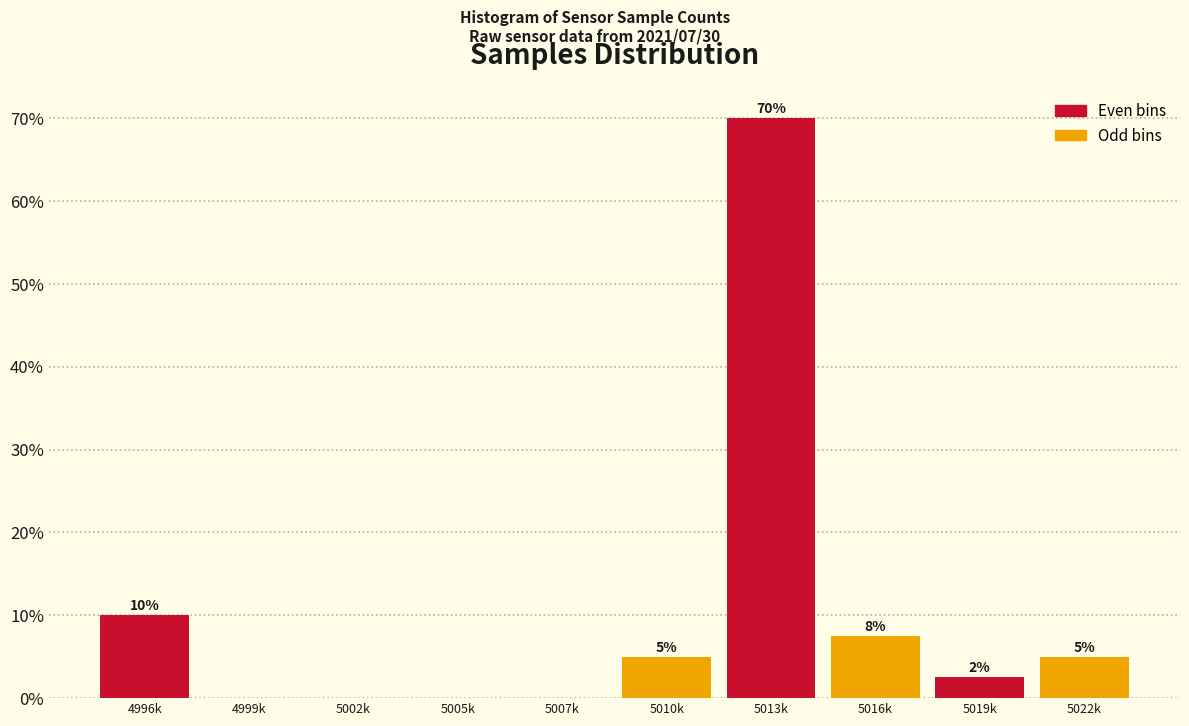

Where does the data first go above 5?

4996k